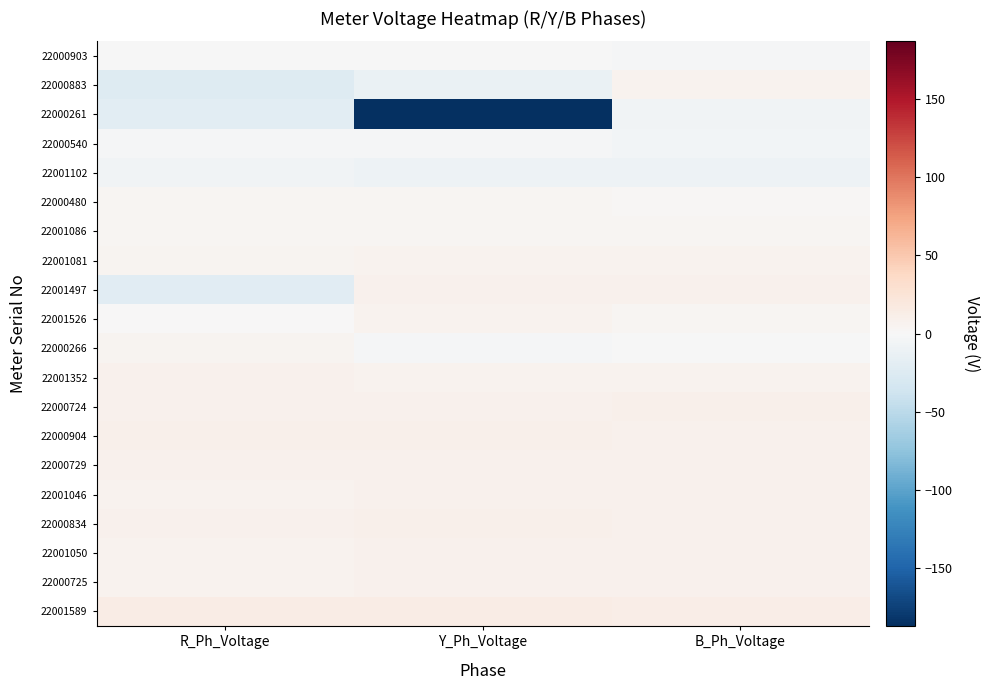

What is the total value across all series at Y_Ph_Voltage?

-104.2